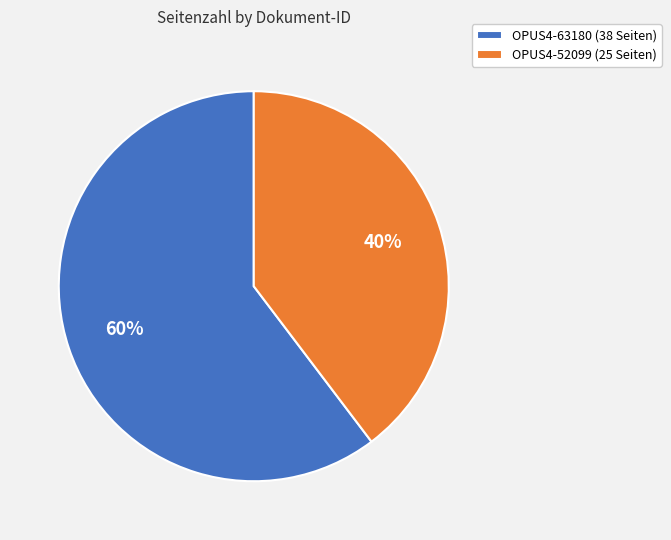

To the nearest percent, what portion does OPUS4-52099 represent?

40%